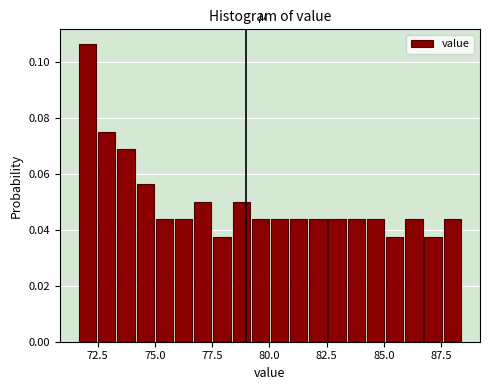

Read against the x-axis, roughly where is the centre of the tallest bar?

72.0